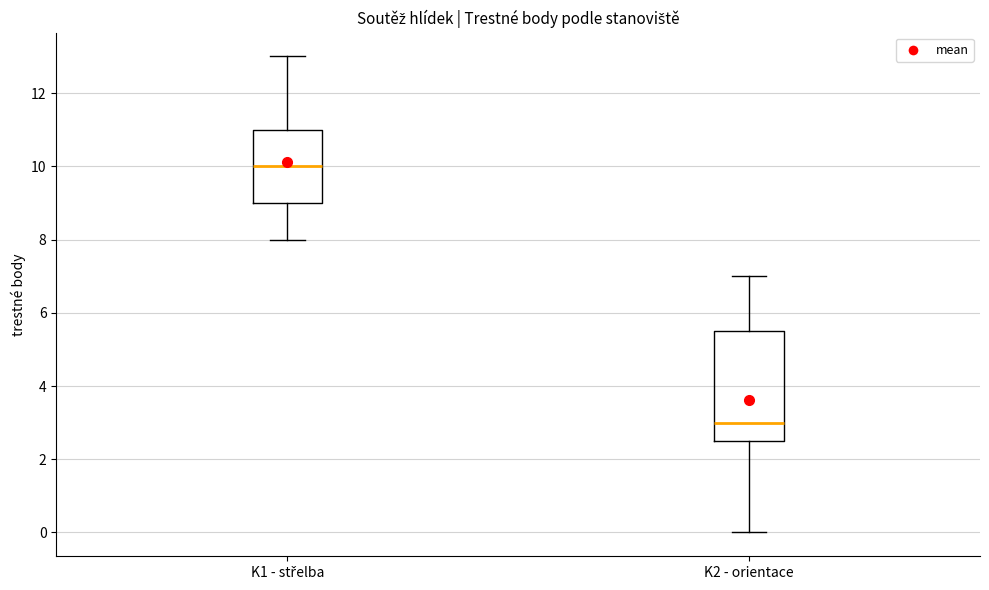

Where does the upper whisker of the box for K2 - orientace end on the y-axis? The values are not printed on the chart, so give them approximately, as read against the axis.

7.0